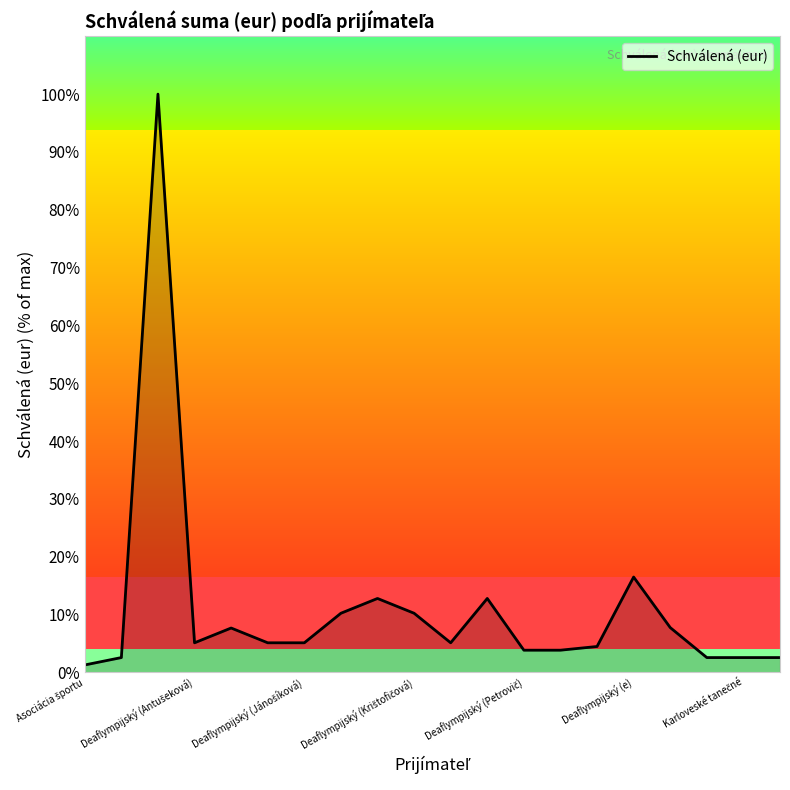

What is the sum of all values?

222.0